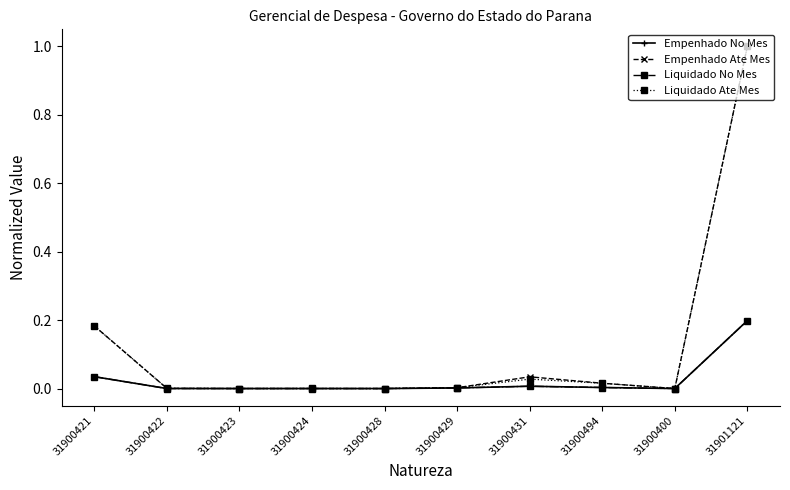

The value of Empenhado Ate Mes at 31900400 is 0.0. True or false?

True